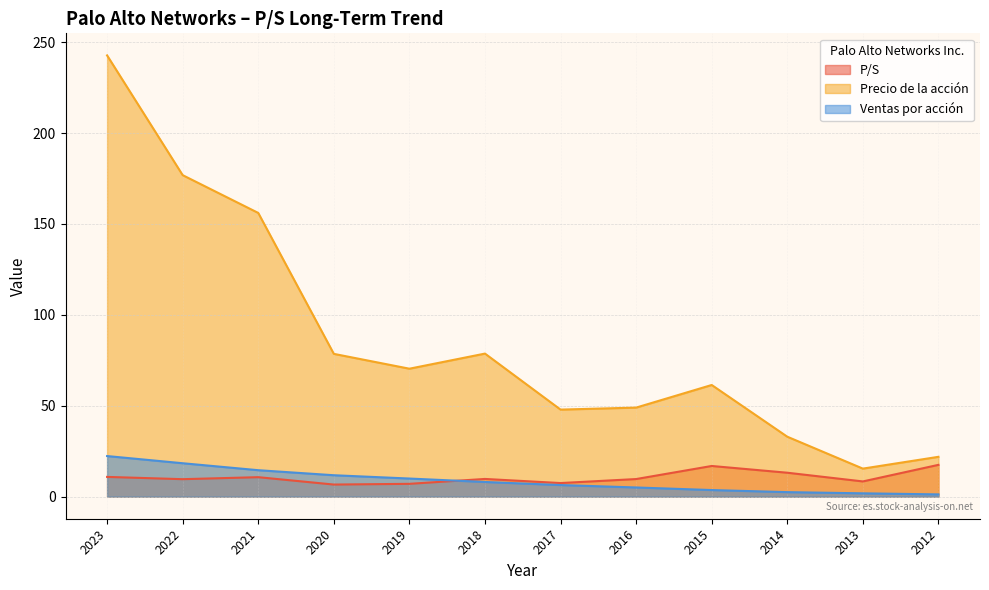

How many lines are shown in the chart?

3